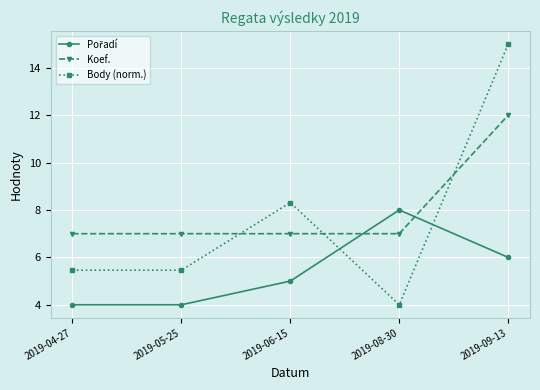

What is the difference between the maximum and minimum values in the Body (norm.) series?

11.0